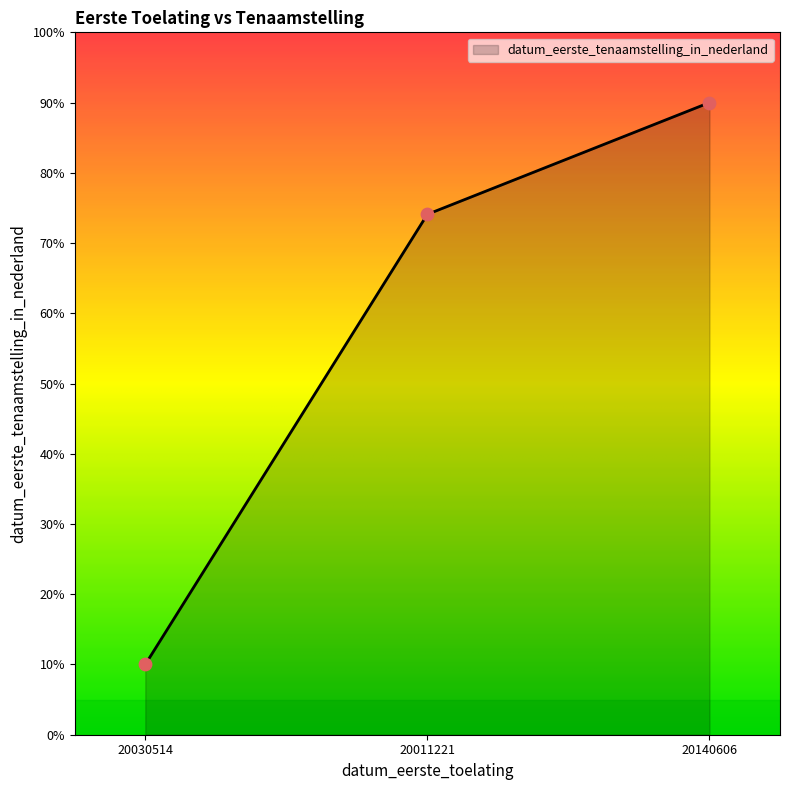

Which has a higher value, 20030514 or 20011221?

20011221